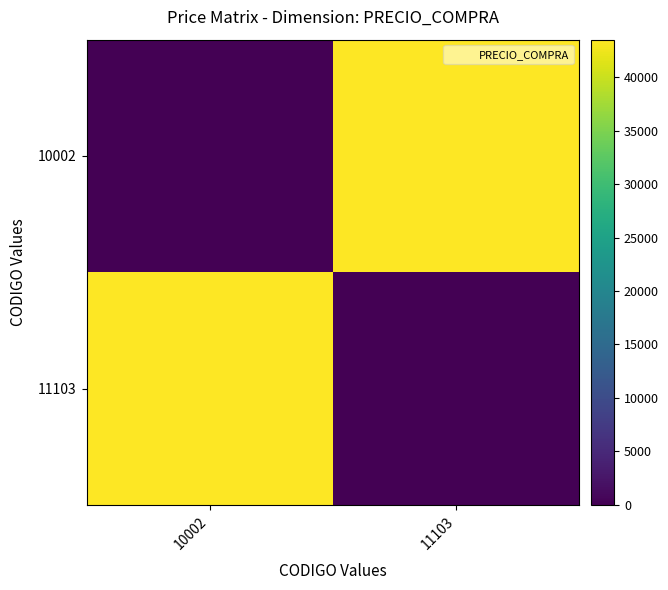

Between 10002 and 11103, which is larger?

11103